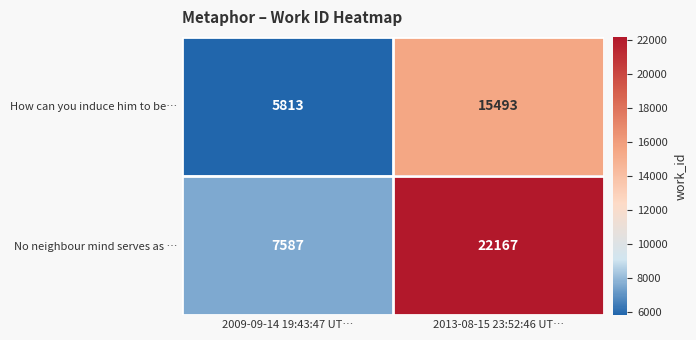

What is the sum of all No neighbour mind serves as … values?

29754